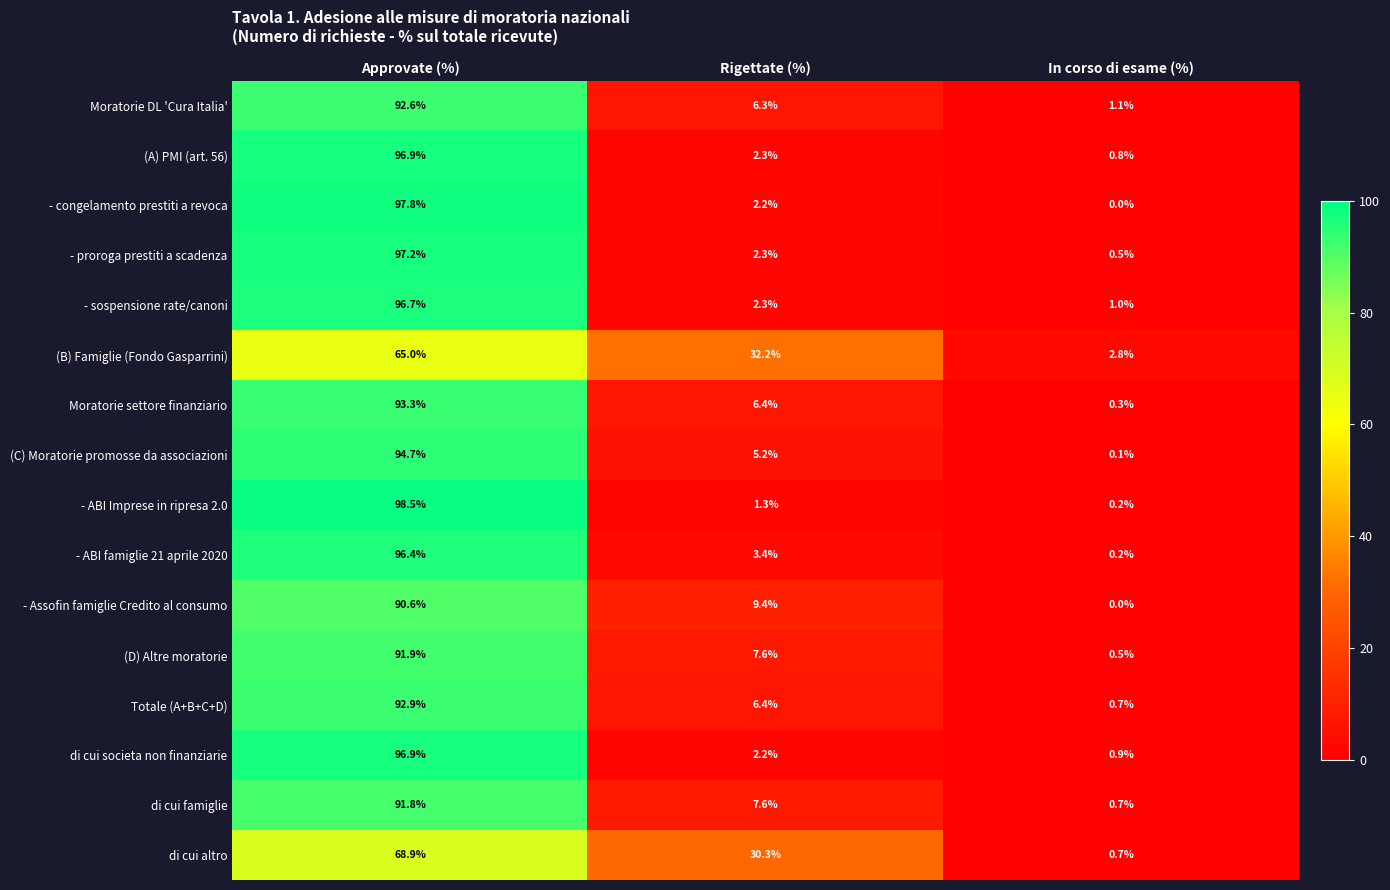

List the labels in order of Moratorie DL 'Cura Italia' value, largest first.

Approvate (%), Rigettate (%), In corso di esame (%)